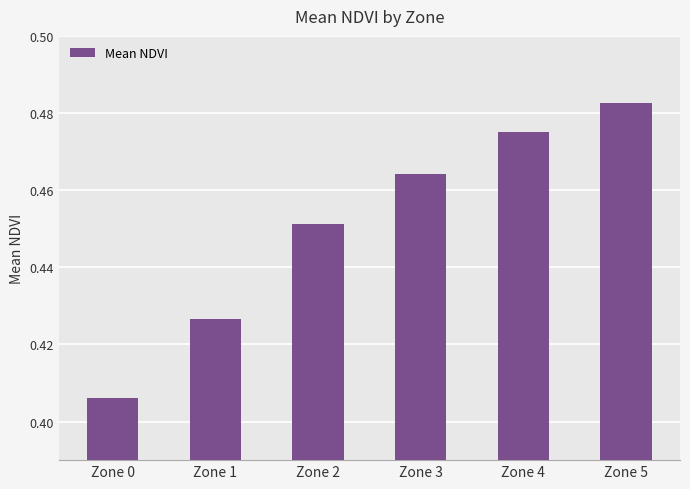

At which category does the chart reach its minimum across all series?

Zone 0